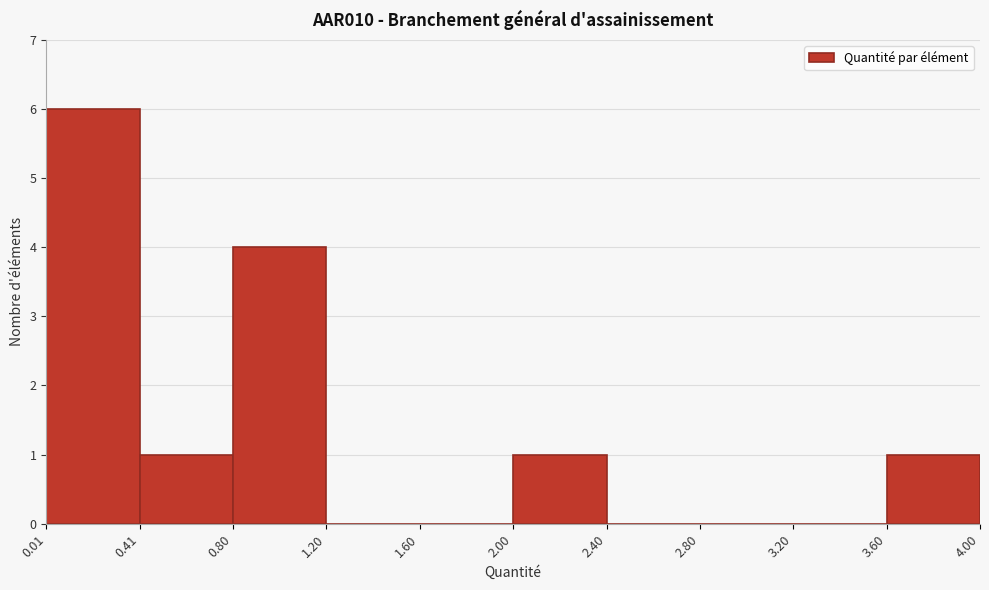

Reading left to right, transcribe this chart: for each bar, give the range it covers on the x-axis and its height. The values are not printed on the chart, so give them approximately, as read against the axis.

0.01 to 0.41: 6
0.41 to 0.80: 1
0.80 to 1.20: 4
1.20 to 1.60: 0
1.60 to 2.00: 0
2.00 to 2.40: 1
2.40 to 2.80: 0
2.80 to 3.20: 0
3.20 to 3.60: 0
3.60 to 4.00: 1